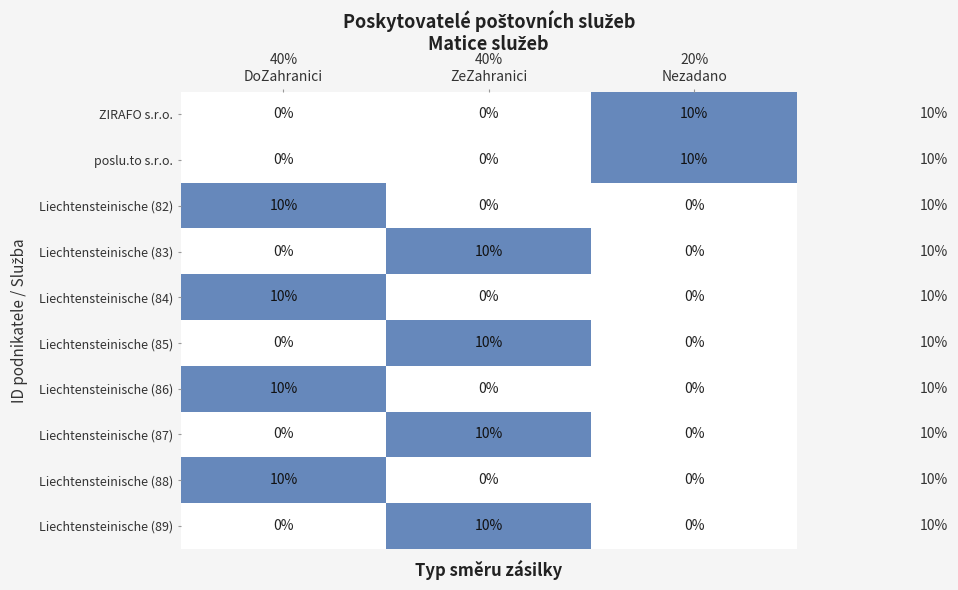

What is the highest value of the Liechtensteinische (89) series?

10